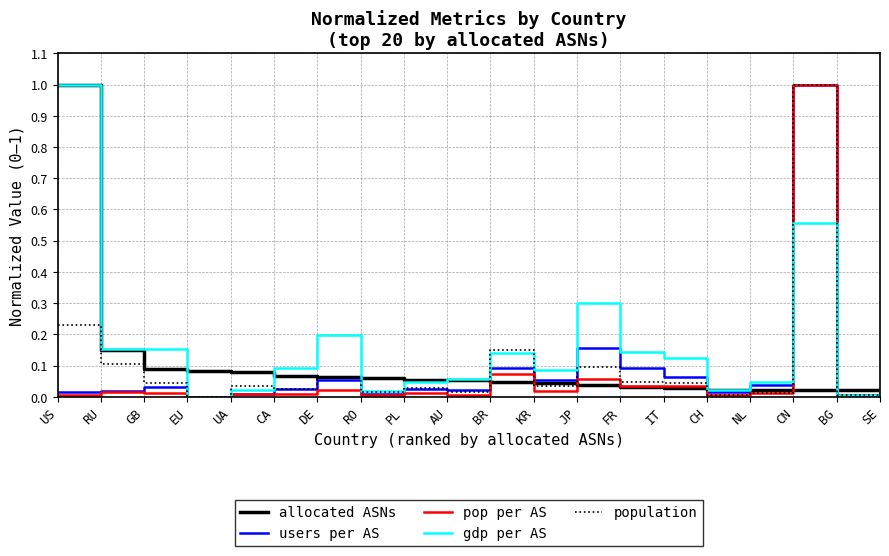

Between UA and DE, which series saw the biggest shift?

gdp per AS